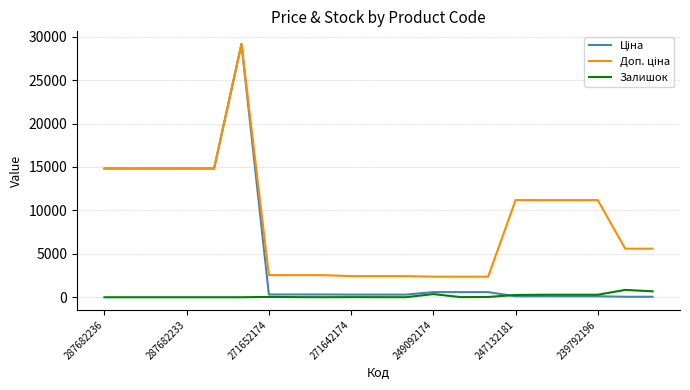

What is the maximum value shown in the chart?

29152.3